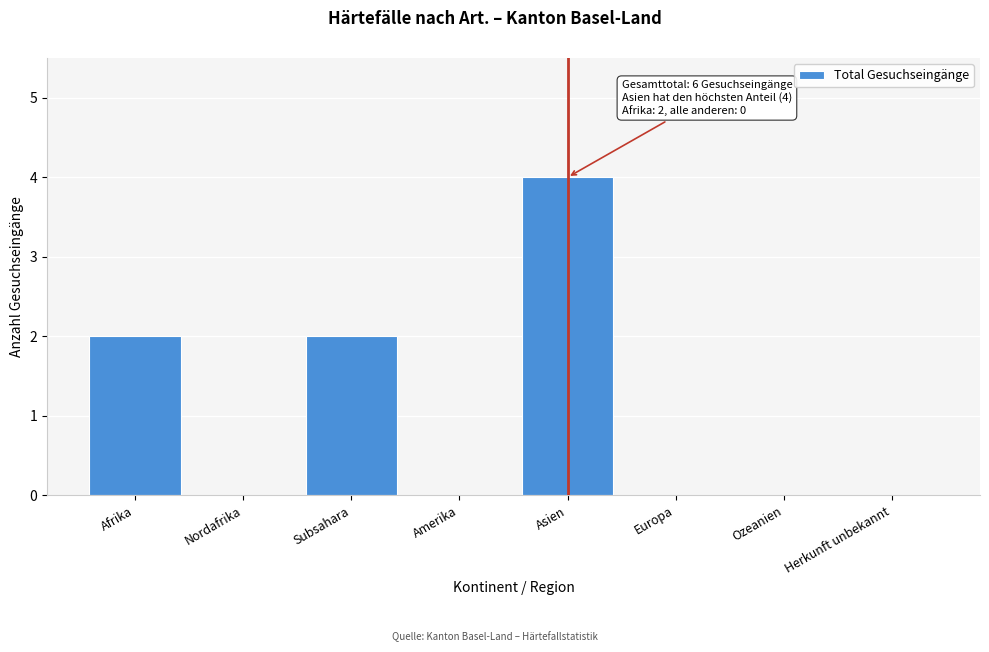

Reading left to right, list all the values displayed in this chart.

Afrika=2	Nordafrika=0	Subsahara=2	Amerika=0	Asien=4	Europa=0	Ozeanien=0	Herkunft unbekannt=0